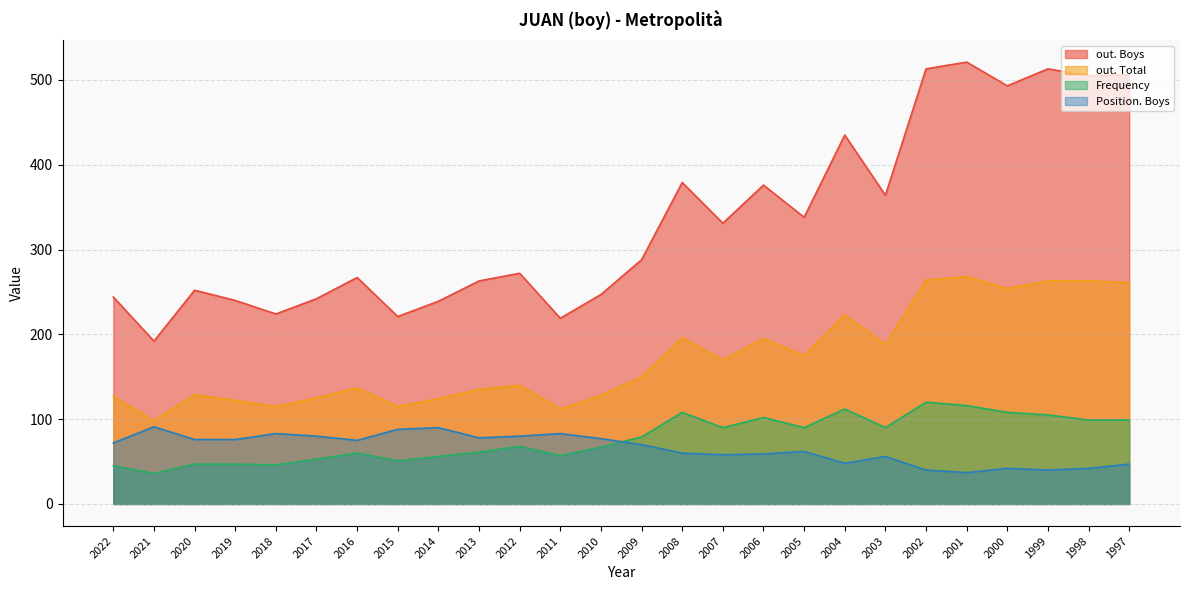

Is it true that out. Total equals 264 at 2002?

True